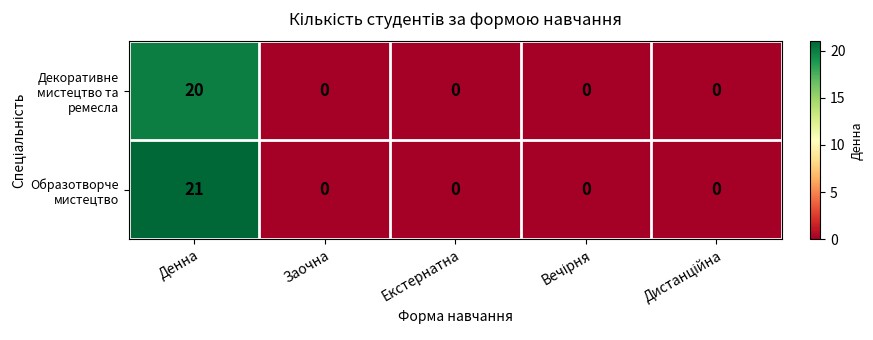

What is the greatest value displayed?

21